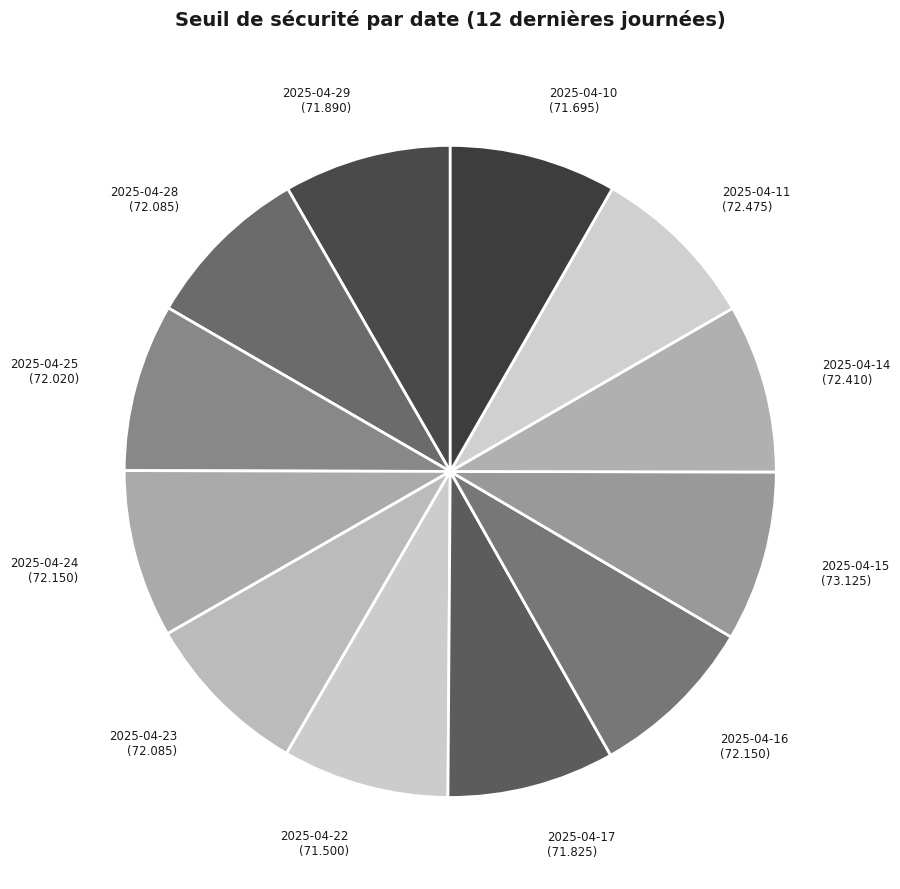

How many segments does this pie chart have?

12